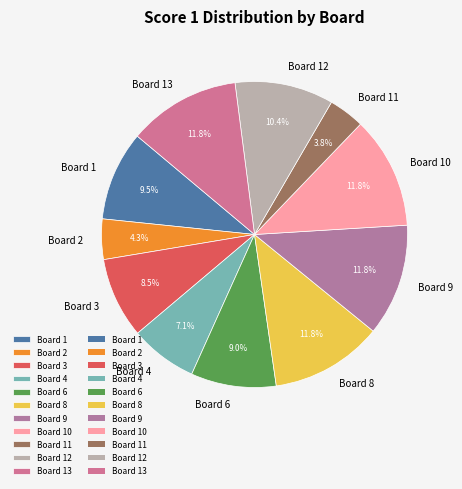

Is it true that Board 4 is 7% of the pie?

True